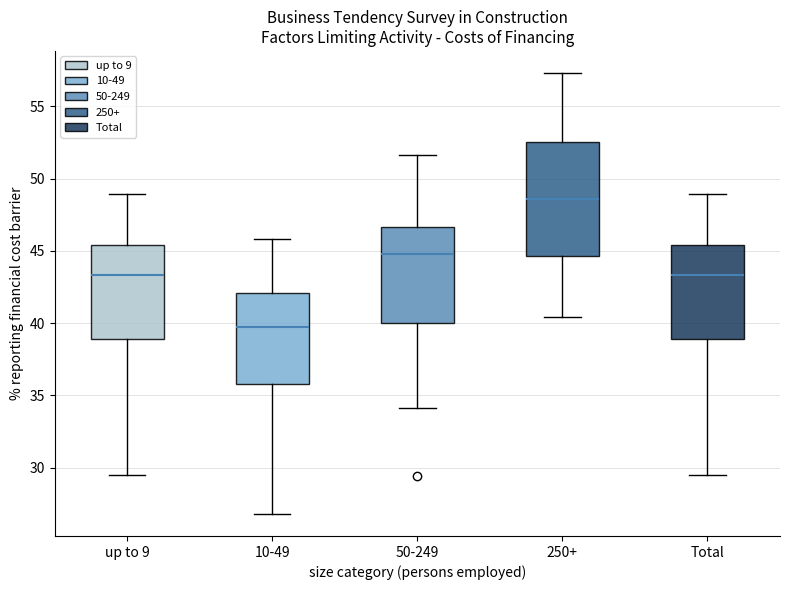

Which box is the tallest, from its lower edge to its upper edge?

250+